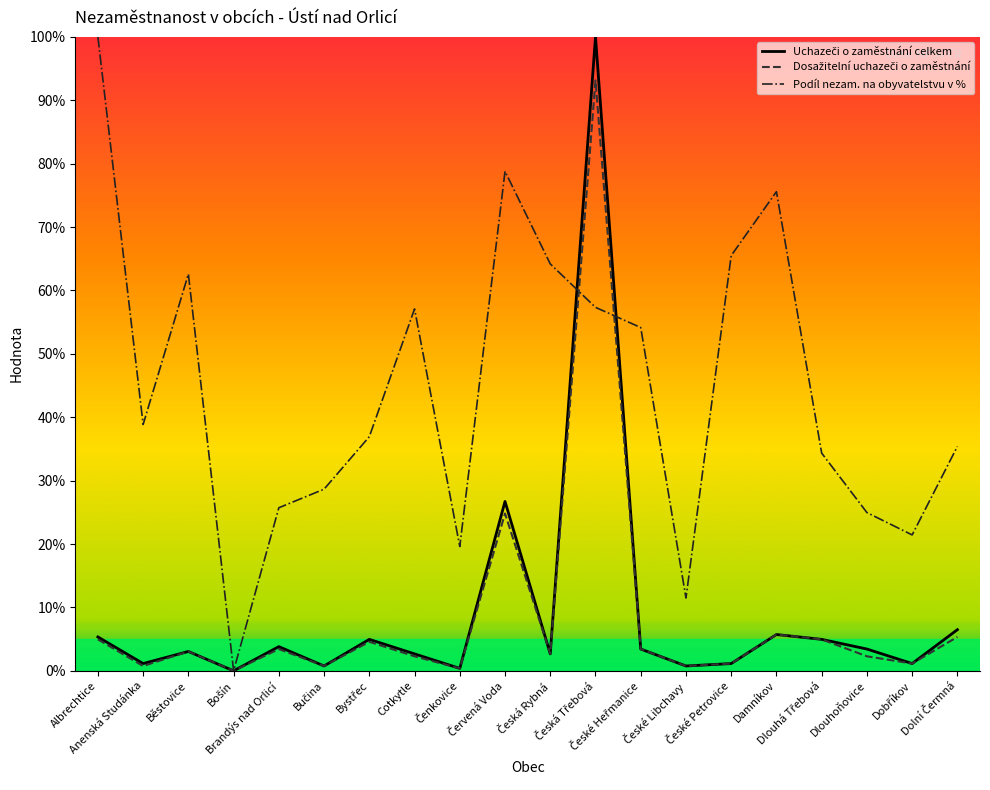

Which series has the largest total across all categories?

Podíl nezam. na obyvatelstvu v %